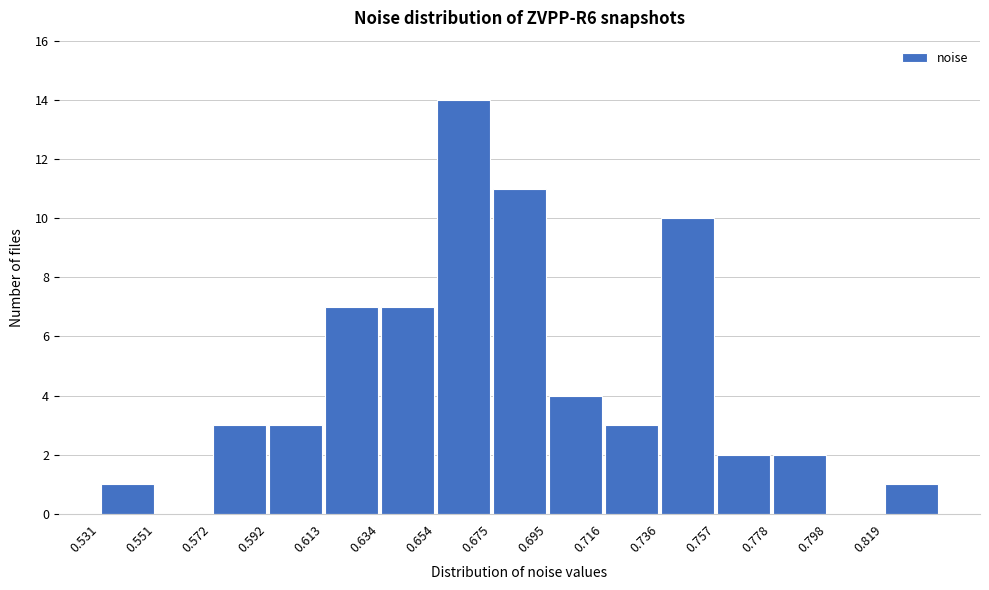

Reading left to right, transcribe this chart: for each bar, give the range it covers on the x-axis and its height. Neither the bar edges nor the heights are printed on the chart, so give them approximately, as read against the axes.

0.530 to 0.550: 1
0.550 to 0.570: 0
0.570 to 0.590: 3
0.590 to 0.615: 3
0.615 to 0.635: 7
0.635 to 0.655: 7
0.655 to 0.675: 14
0.675 to 0.695: 11
0.695 to 0.715: 4
0.715 to 0.735: 3
0.735 to 0.755: 10
0.755 to 0.780: 2
0.780 to 0.800: 2
0.800 to 0.820: 0
0.820 to 0.840: 1